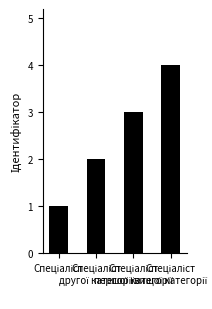

What is the maximum value shown in the chart?

4